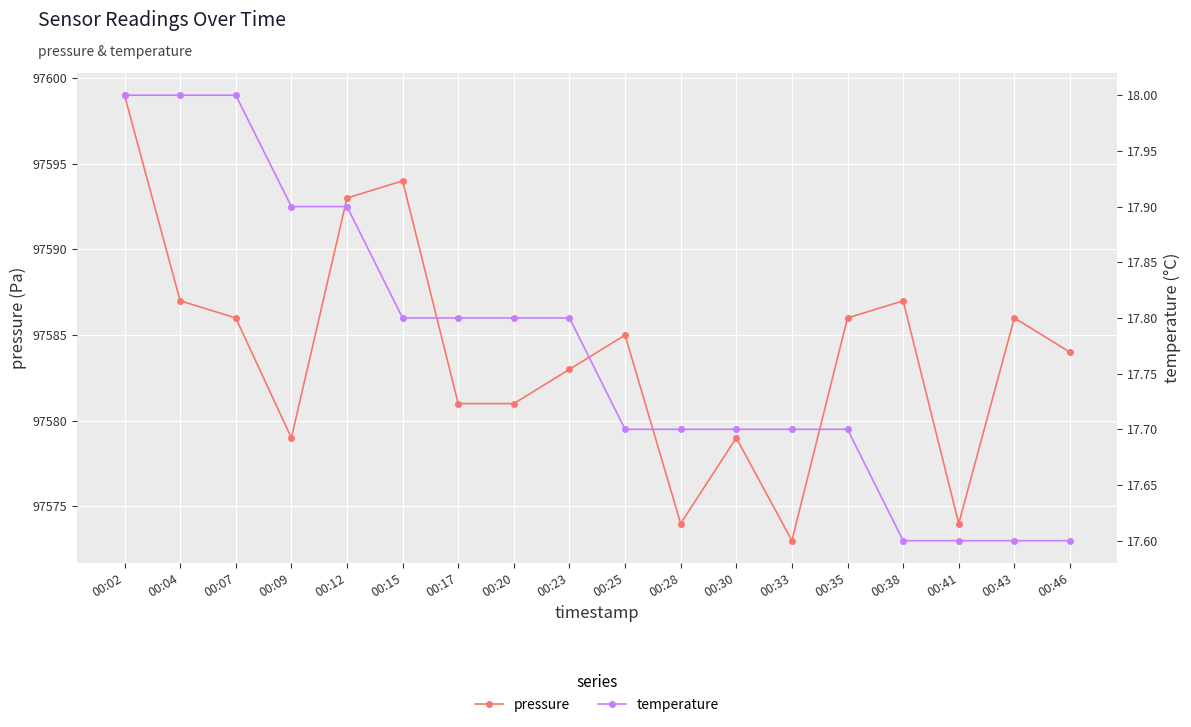

What is the spread (max minus min) of values at 00:02?

97581.0